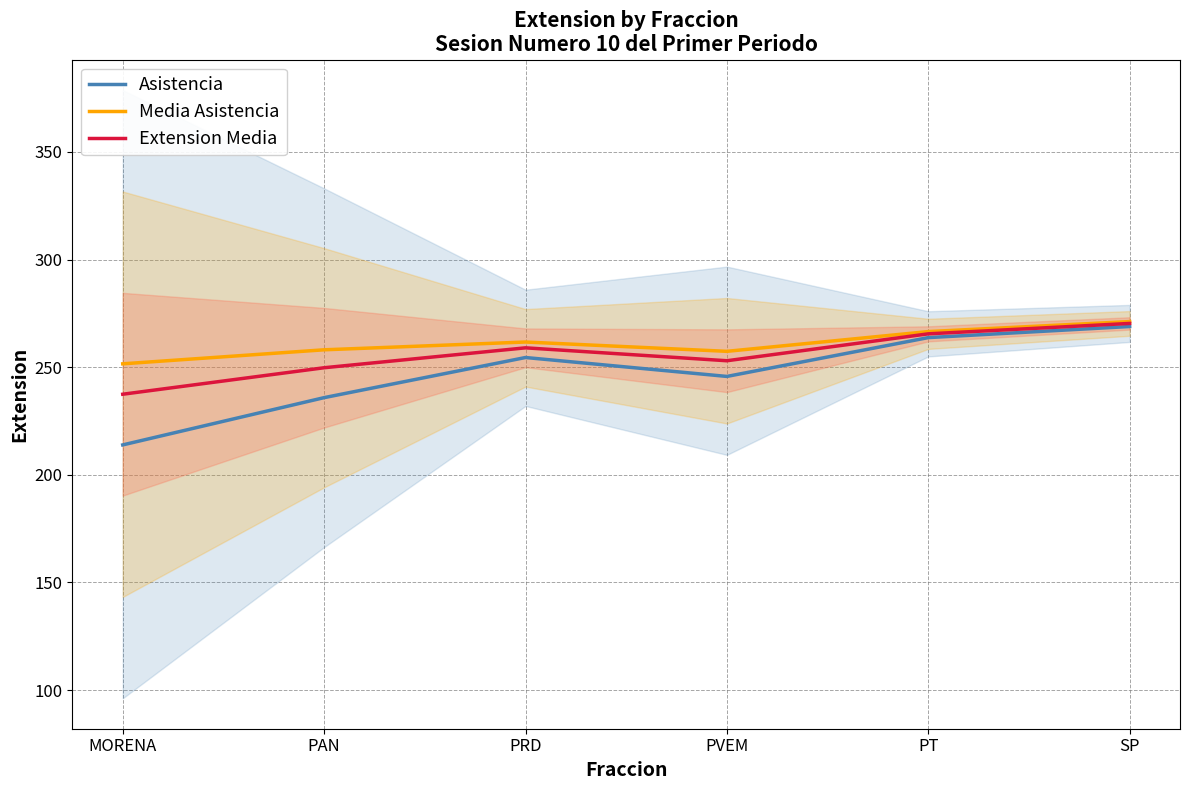

Which series has the largest total across all categories?

Media Asistencia